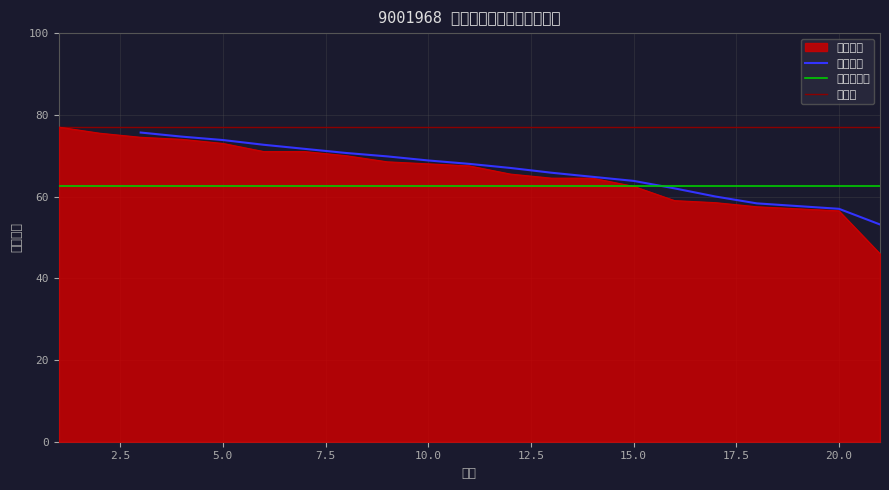

What is the smallest value displayed?

46.0